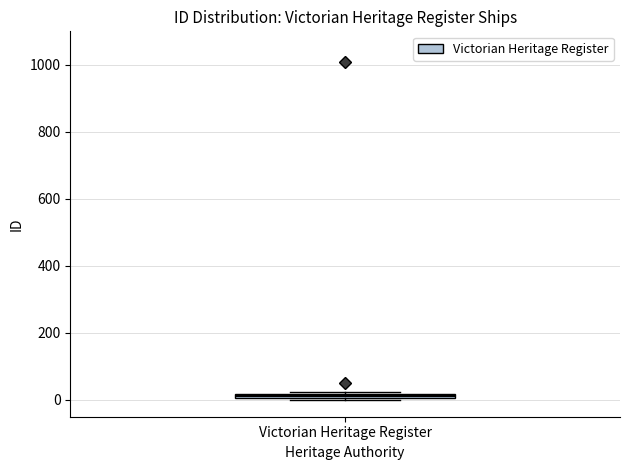

Where is the upper edge of the box for Victorian Heritage Register on the y-axis? The values are not printed on the chart, so give them approximately, as read against the axis.

20